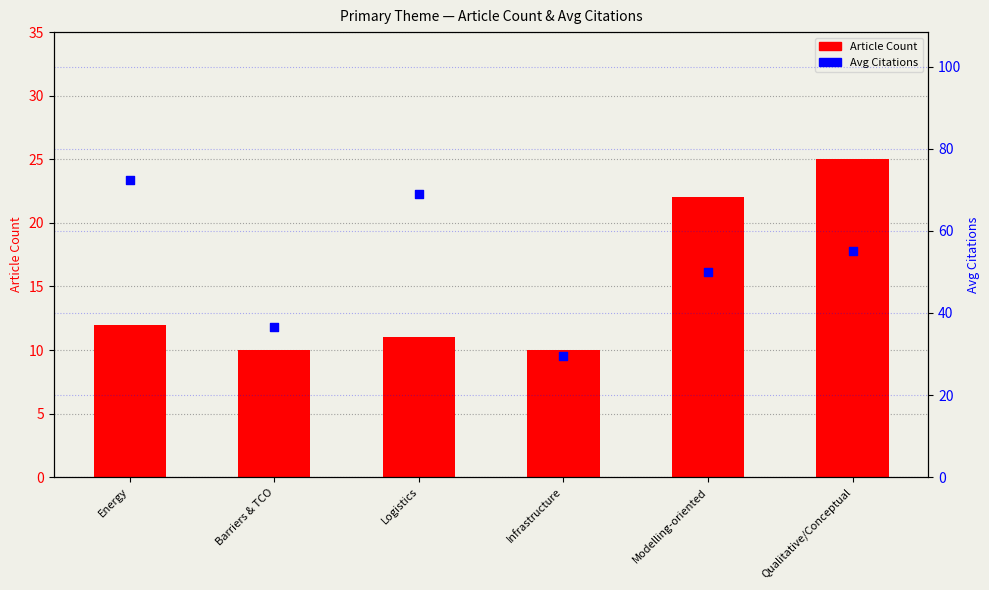

Which series reaches the maximum Y coordinate?

Avg Citations